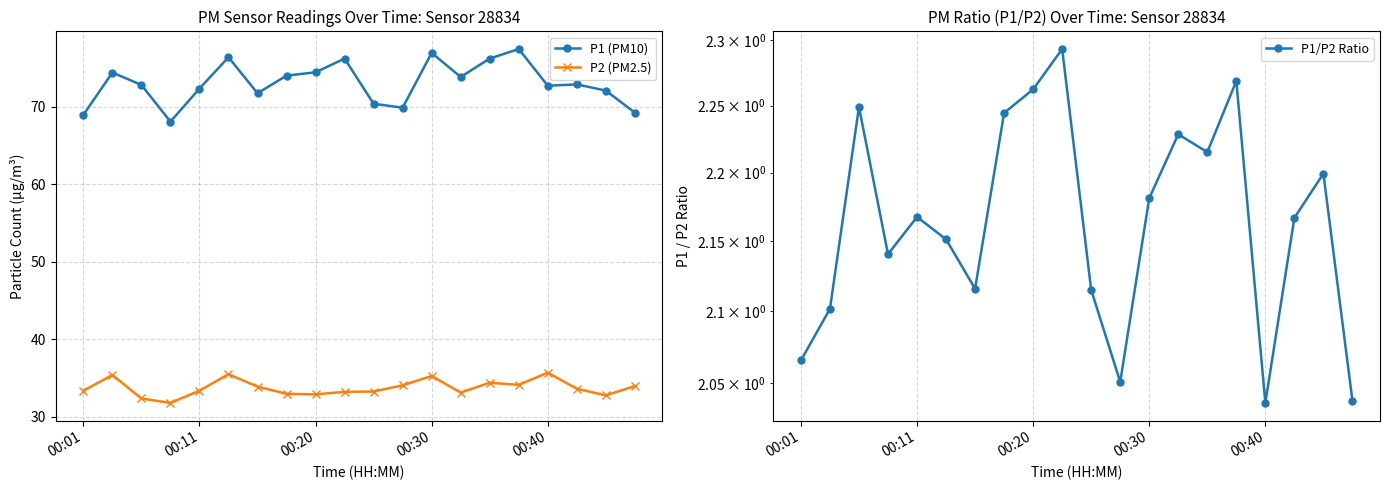

True or false: P1 (PM10) and P1/P2 Ratio cross at least once.

False